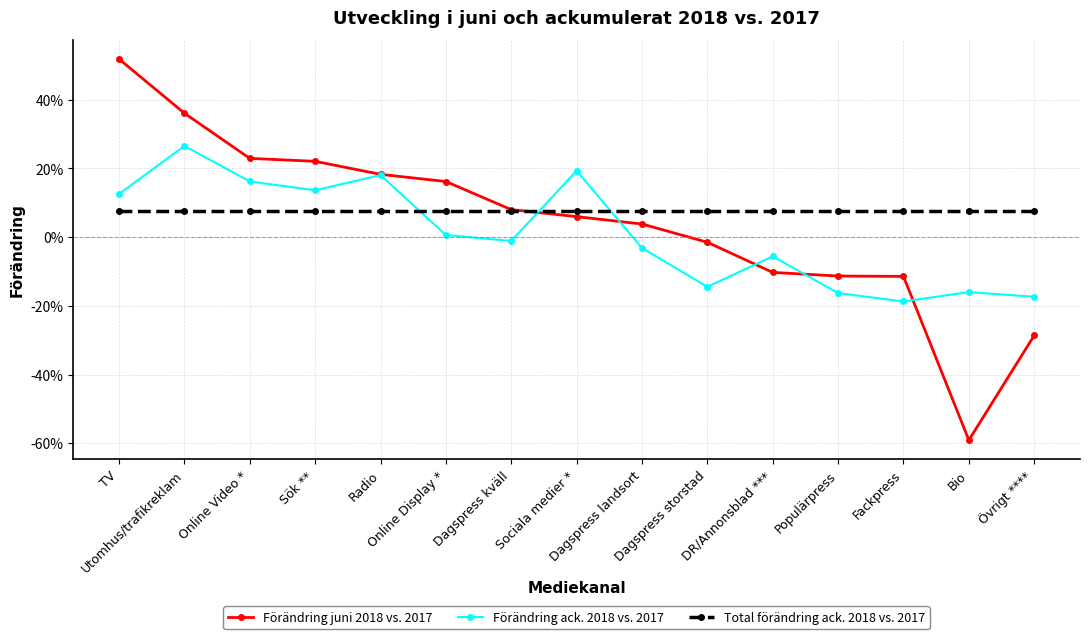

Which has a higher value, Övrigt **** or Online Display *?

Online Display *